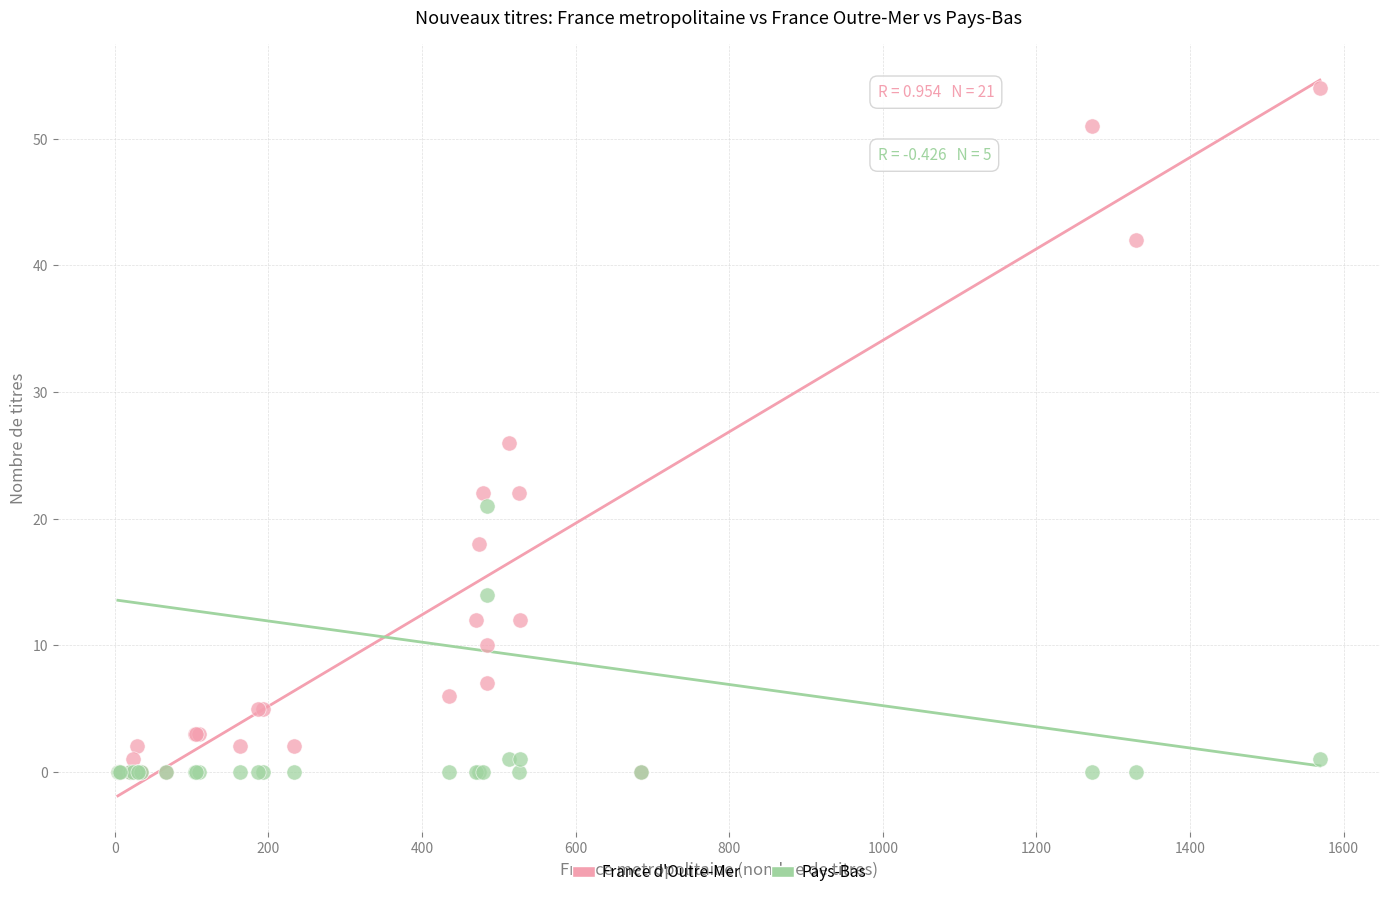

Across all series, what Y value is closest to 27?

26